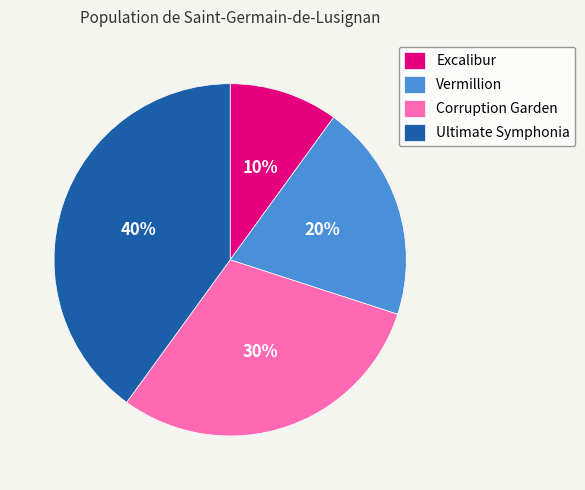

To the nearest percent, what is the difference between the Corruption Garden and Ultimate Symphonia slice percentages?

10%